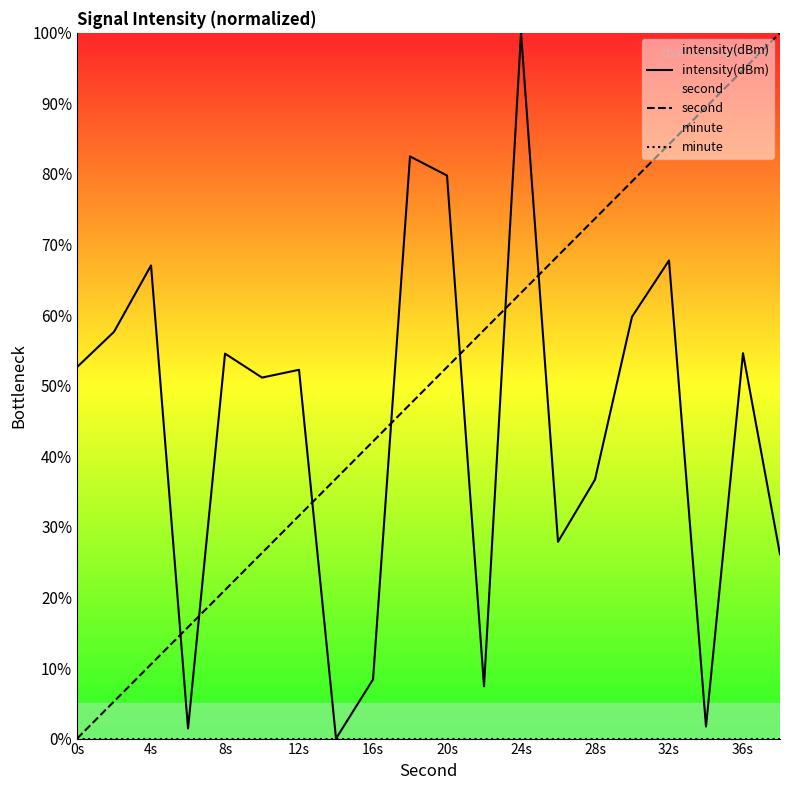

List the series in order of their peak value, lowest first.

minute, intensity(dBm), second